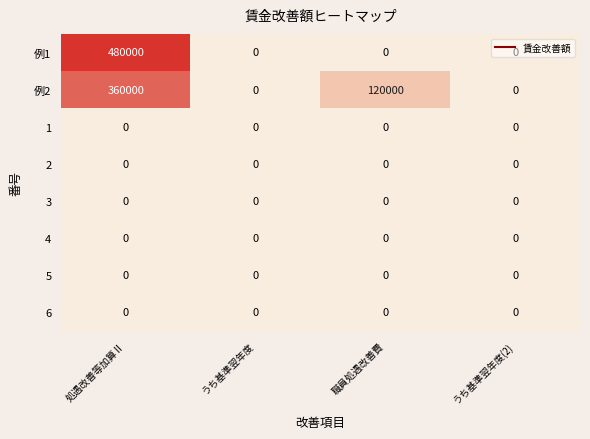

What is the spread (max minus min) of values at 処遇改善等加算Ⅱ?

480000